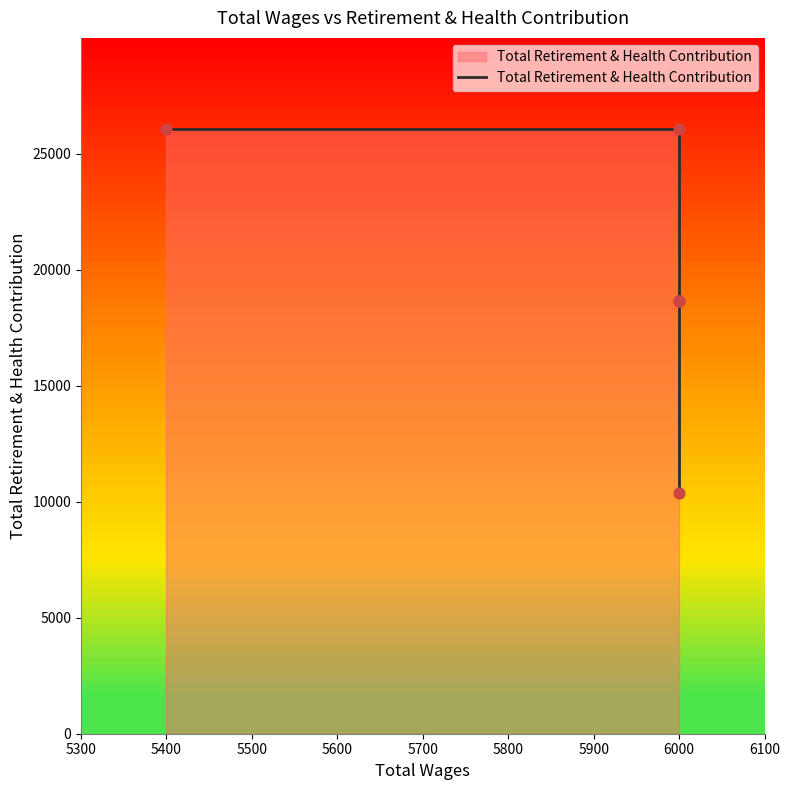

What is the ratio of the value at 5500 to the value at 5600?

1.0